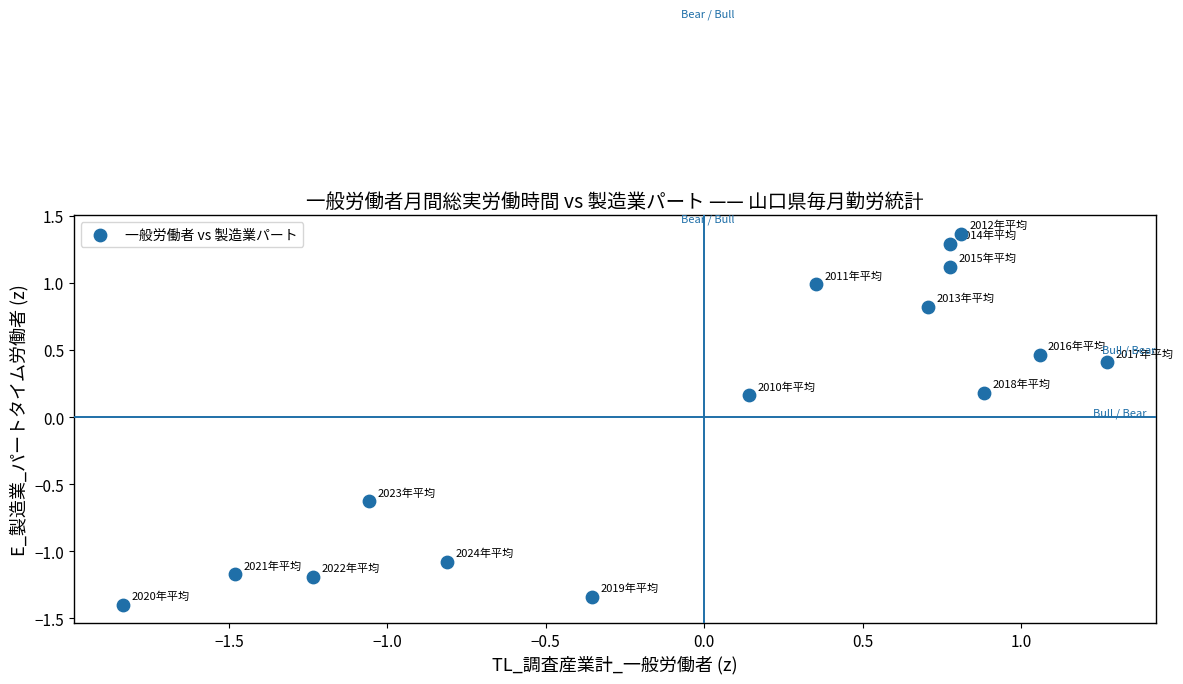

What is the range of X values (max minus min)?

3.1